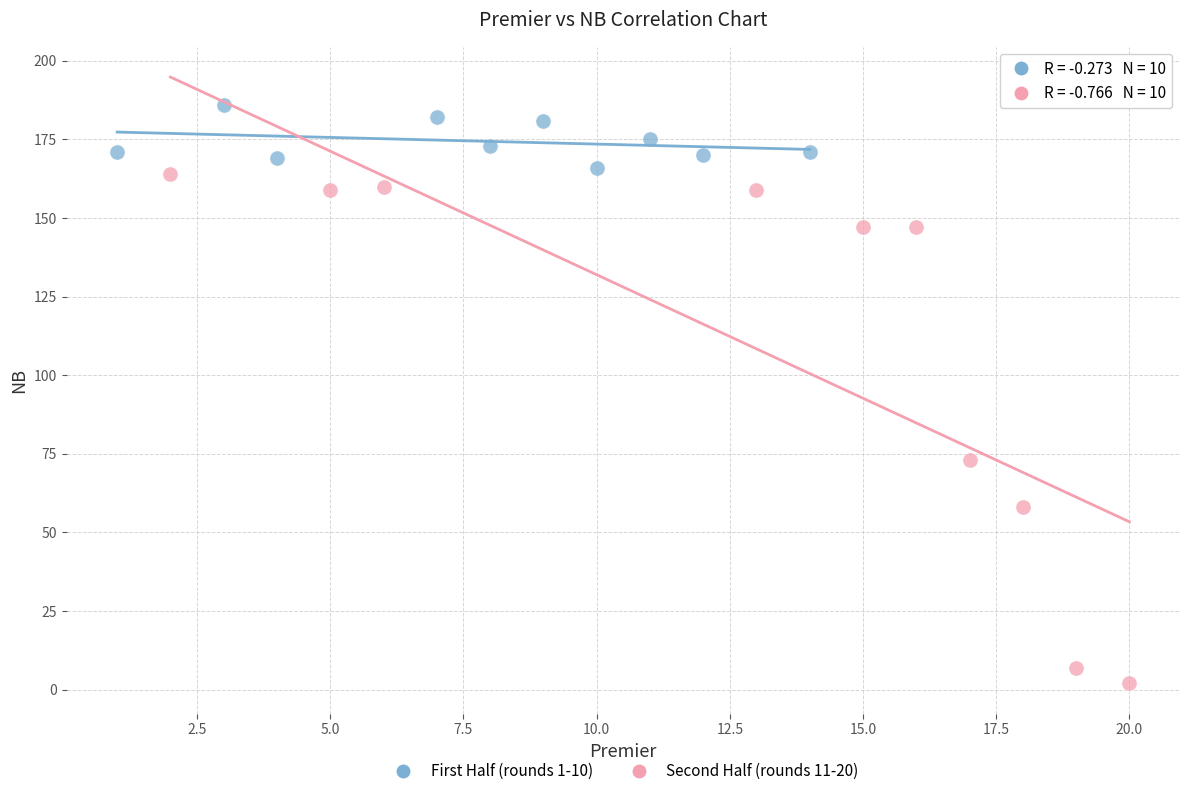

Which series has the widest spread of Y values?

Second Half (rounds 11-20)